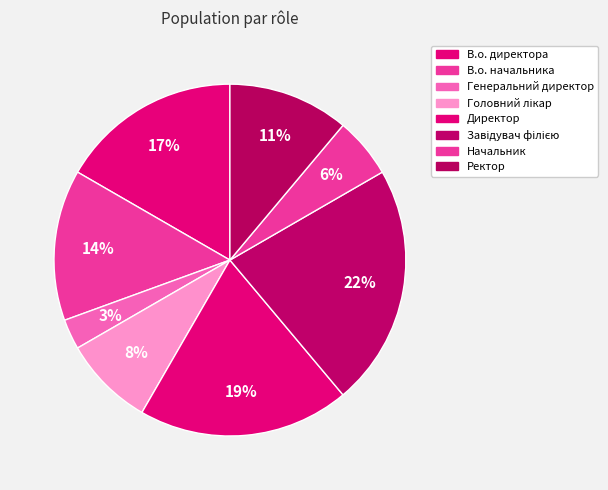

True or false: Завідувач філією accounts for 27% of the total.

False